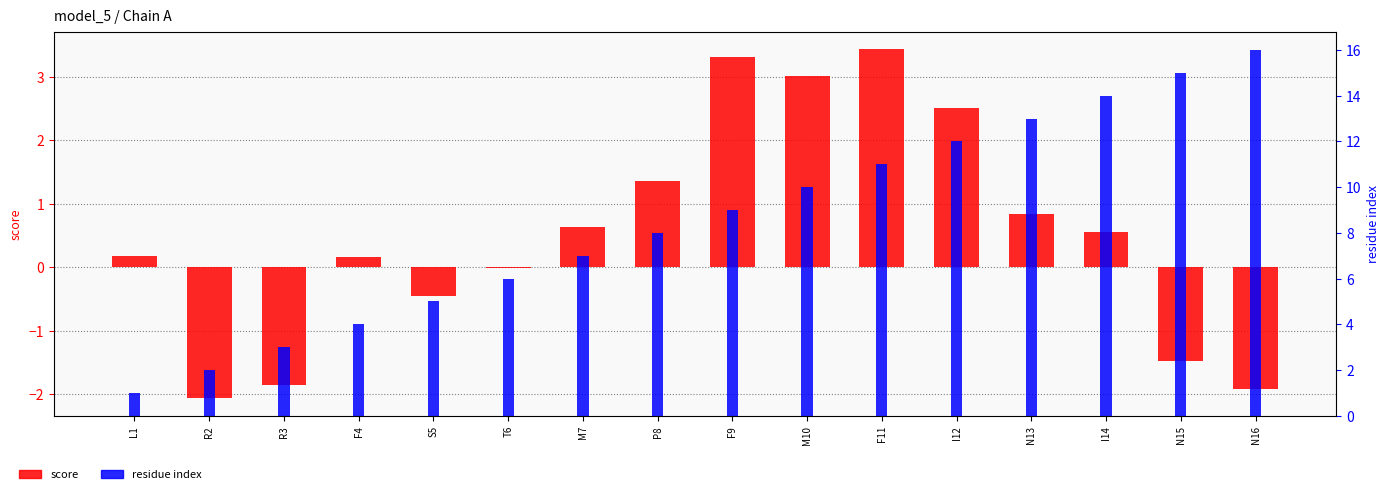

What is the label of the 3rd bar from the left?

R3